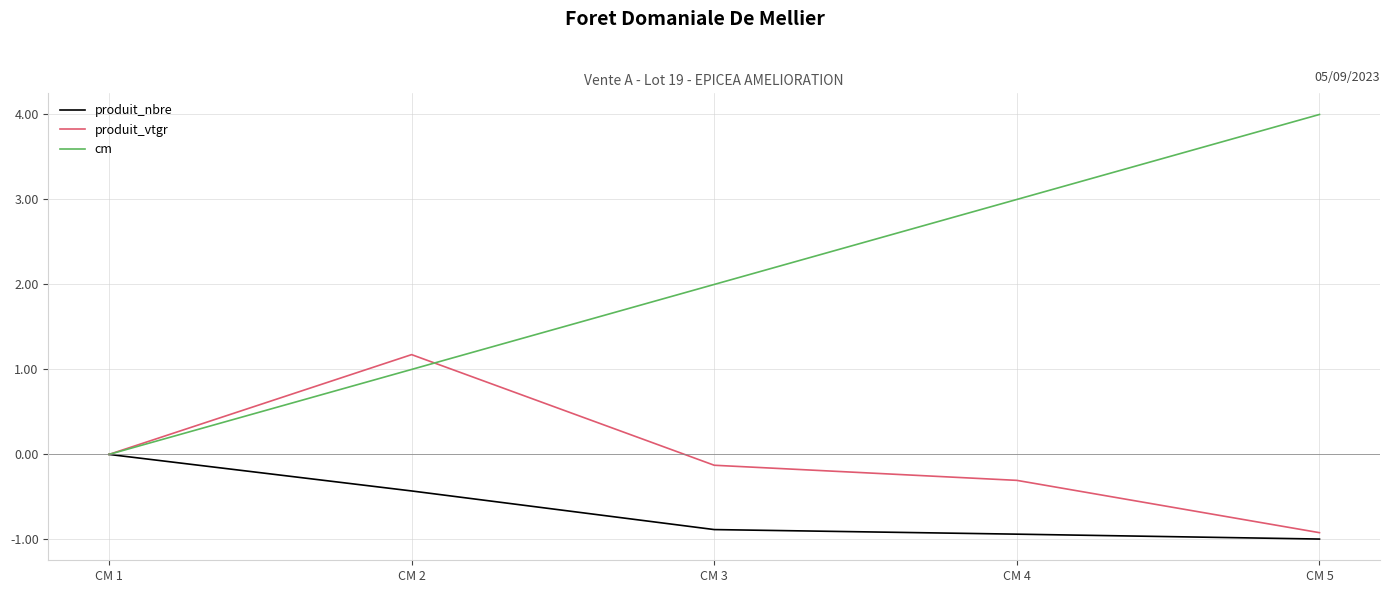

Reading left to right, list all the values displayed in this chart.

produit_nbre: CM 1=0.0	CM 2=-0.4	CM 3=-0.9	CM 4=-0.9	CM 5=-1.0
produit_vtgr: CM 1=0.0	CM 2=1.2	CM 3=-0.1	CM 4=-0.3	CM 5=-0.9
cm: CM 1=0.0	CM 2=1.0	CM 3=2.0	CM 4=3.0	CM 5=4.0